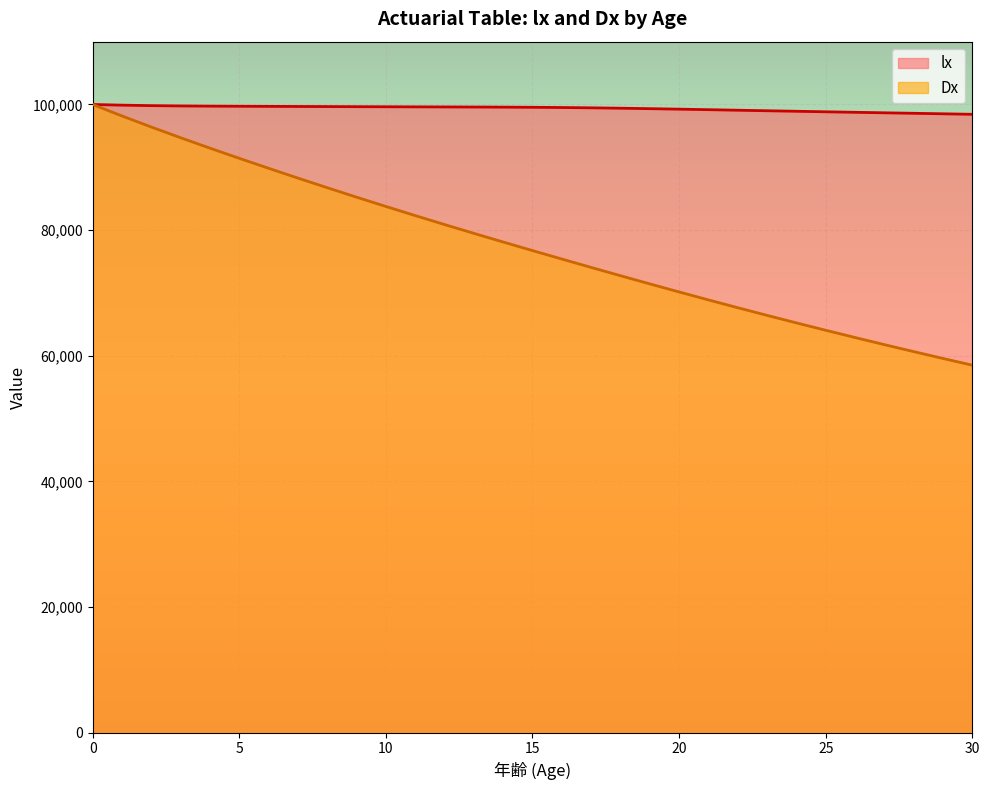

Rank the series by their average value, from highest to lowest.

lx, Dx